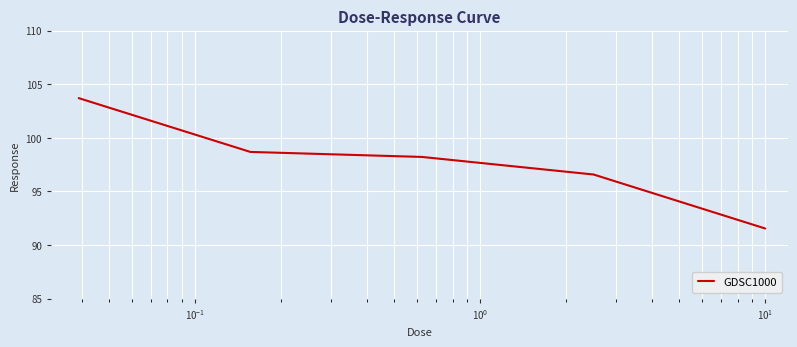

How many lines are shown in the chart?

1